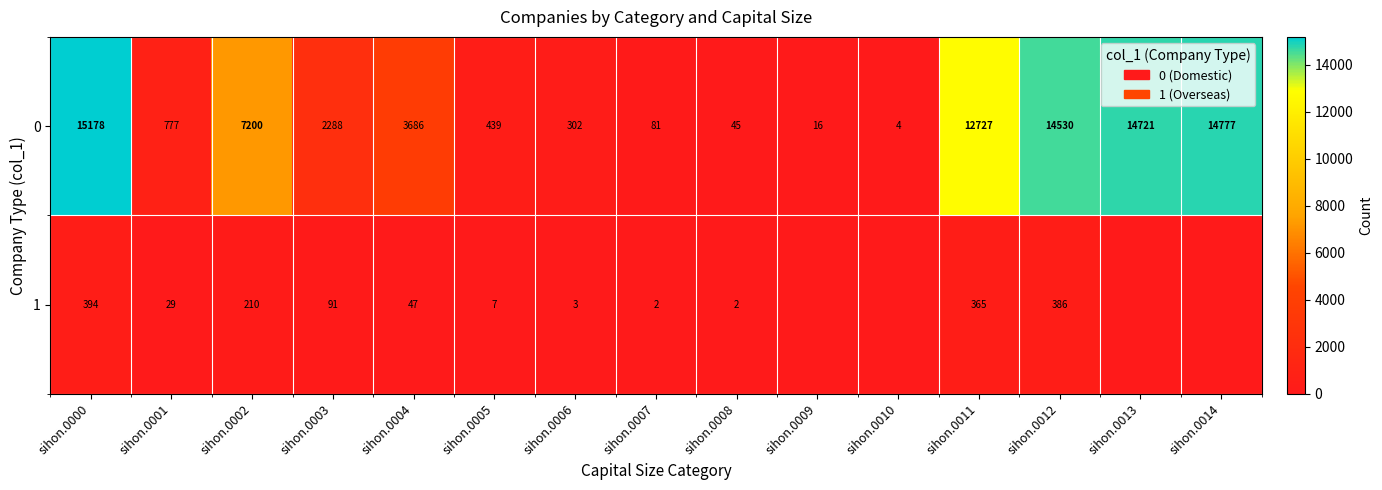

Is the value of 0 at sihon.0003 greater than the value of 1 at sihon.0007?

Yes